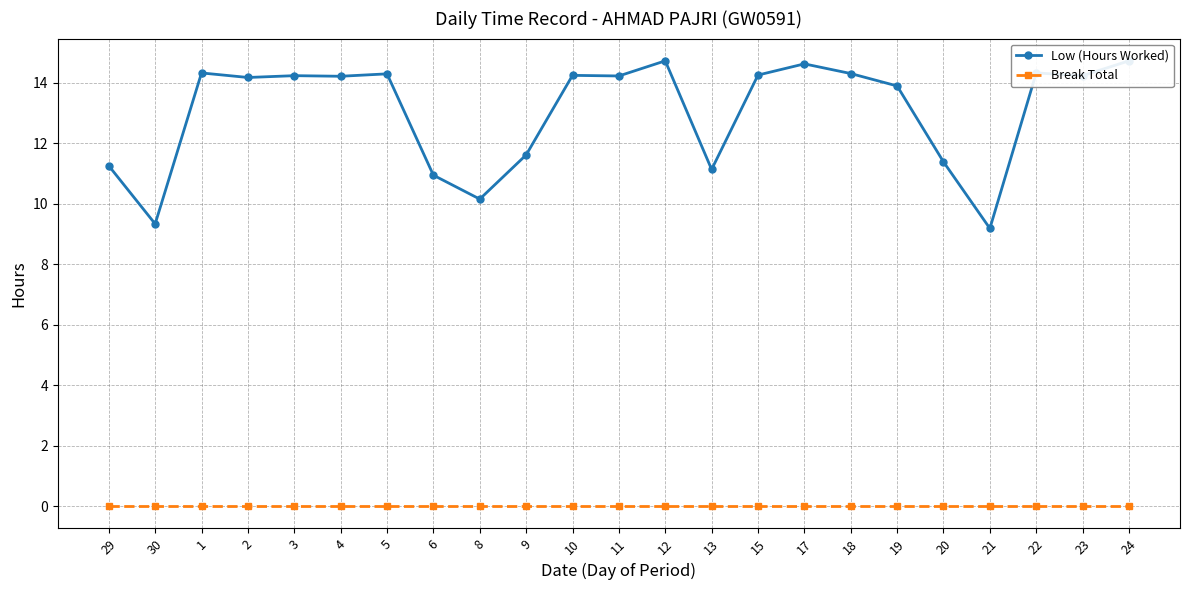

Rank the series by their maximum value, from highest to lowest.

Low (Hours Worked), Break Total